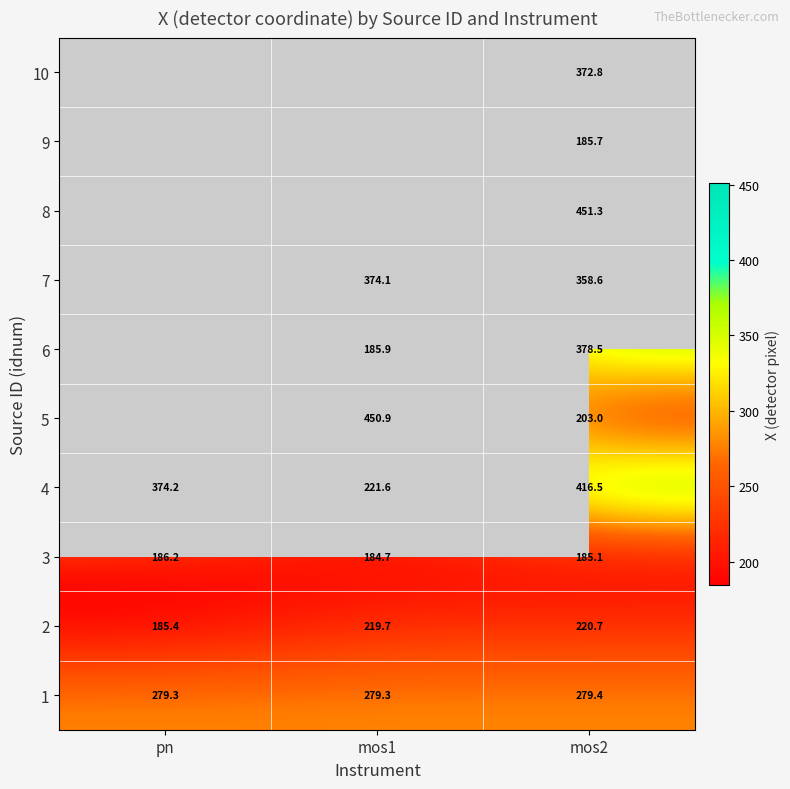

Count the number of data series in this chart.

10